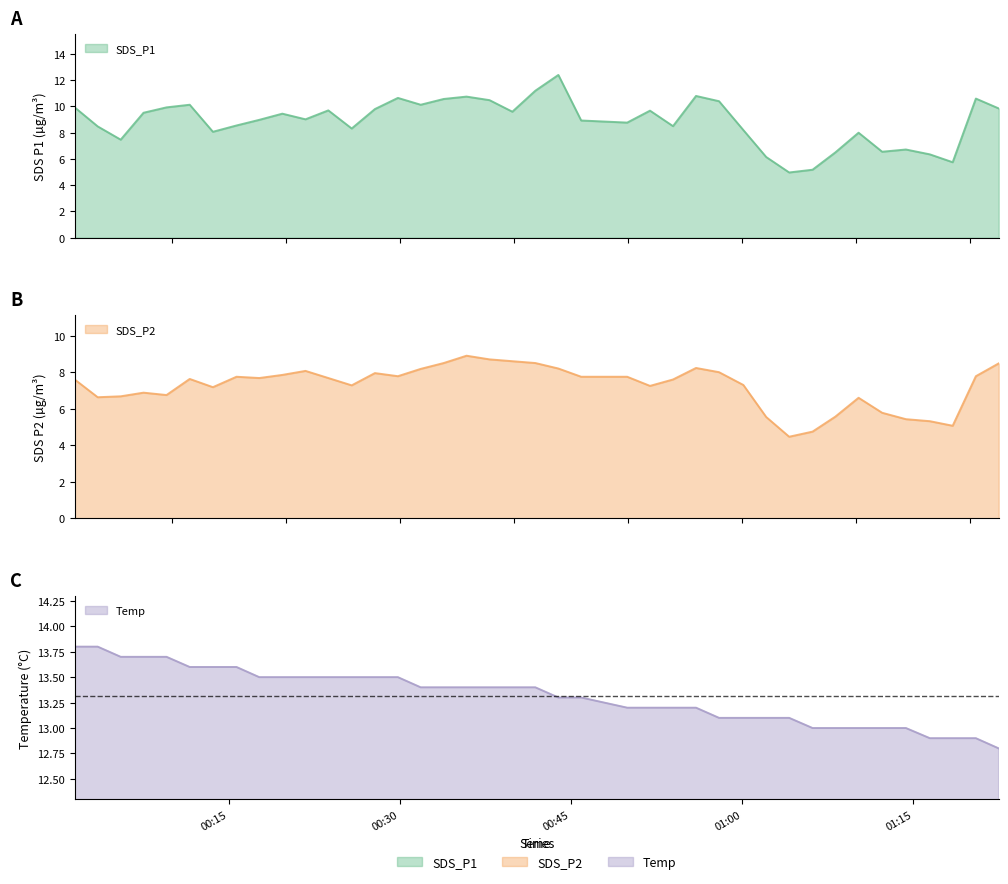

True or false: Temp and SDS_P2 intersect in this chart.

False